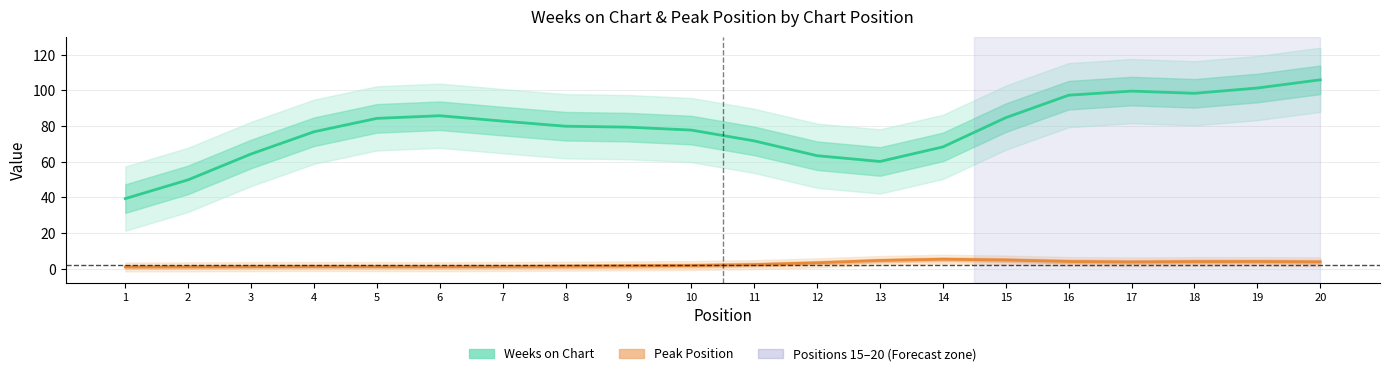

Reading left to right, what are all the values shown in this chart?

Weeks on Chart: 39.3	49.9	64.4	76.8	84.3	85.8	82.8	79.9	79.4	77.7	71.7	63.4	60.2	68.3	84.7	97.3	99.6	98.4	101.3	105.9
Peak Position: 1.0	1.1	1.2	1.3	1.2	1.2	1.3	1.5	1.7	1.9	2.3	3.4	4.7	5.4	4.9	4.1	3.8	4.1	4.1	3.9